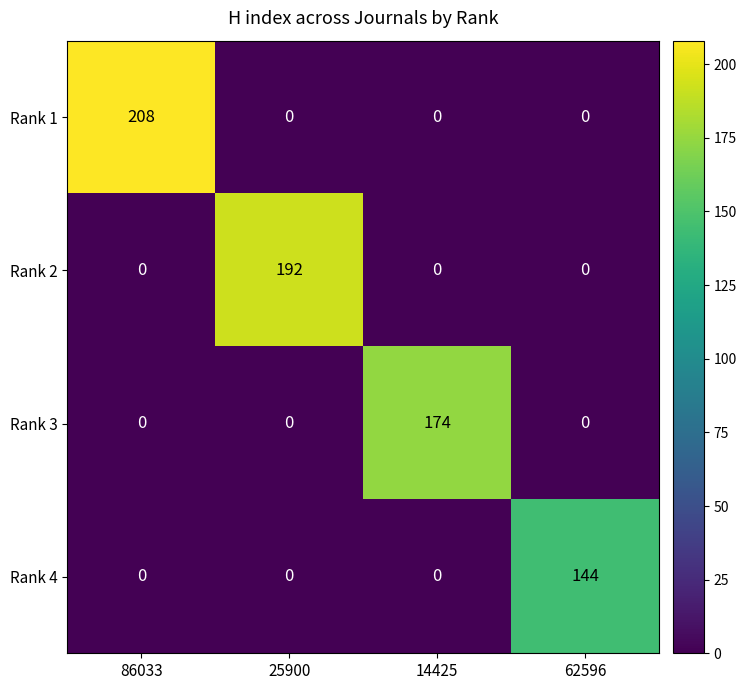

True or false: Rank 3 has a value of -89 at 62596.

False